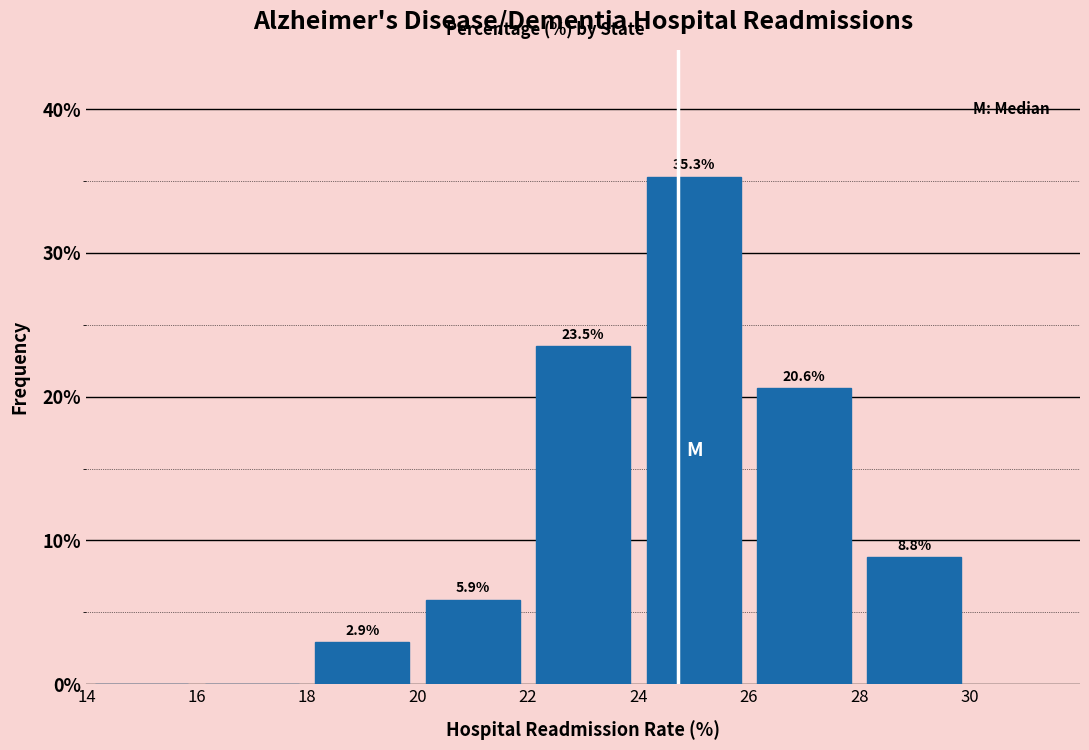

Which range on the x-axis has the tallest bar?

24 to 26